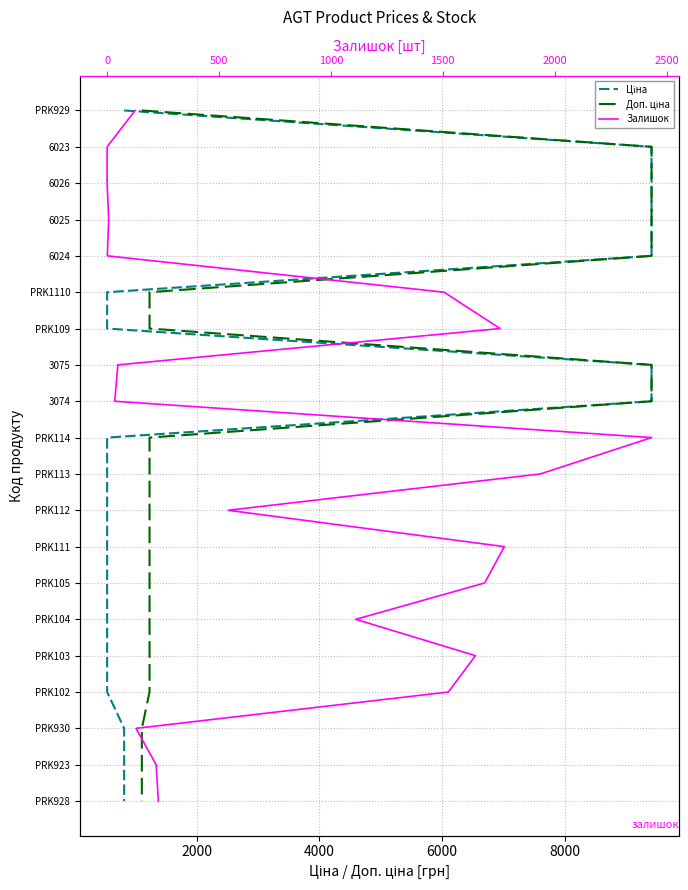

True or false: Ціна and Доп. ціна cross at least once.

False